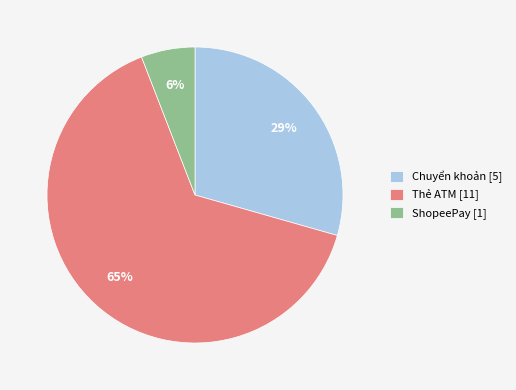

Approximately how many times larger is the value at Thẻ ATM [11] compared to Chuyển khoản [5]?

2.2